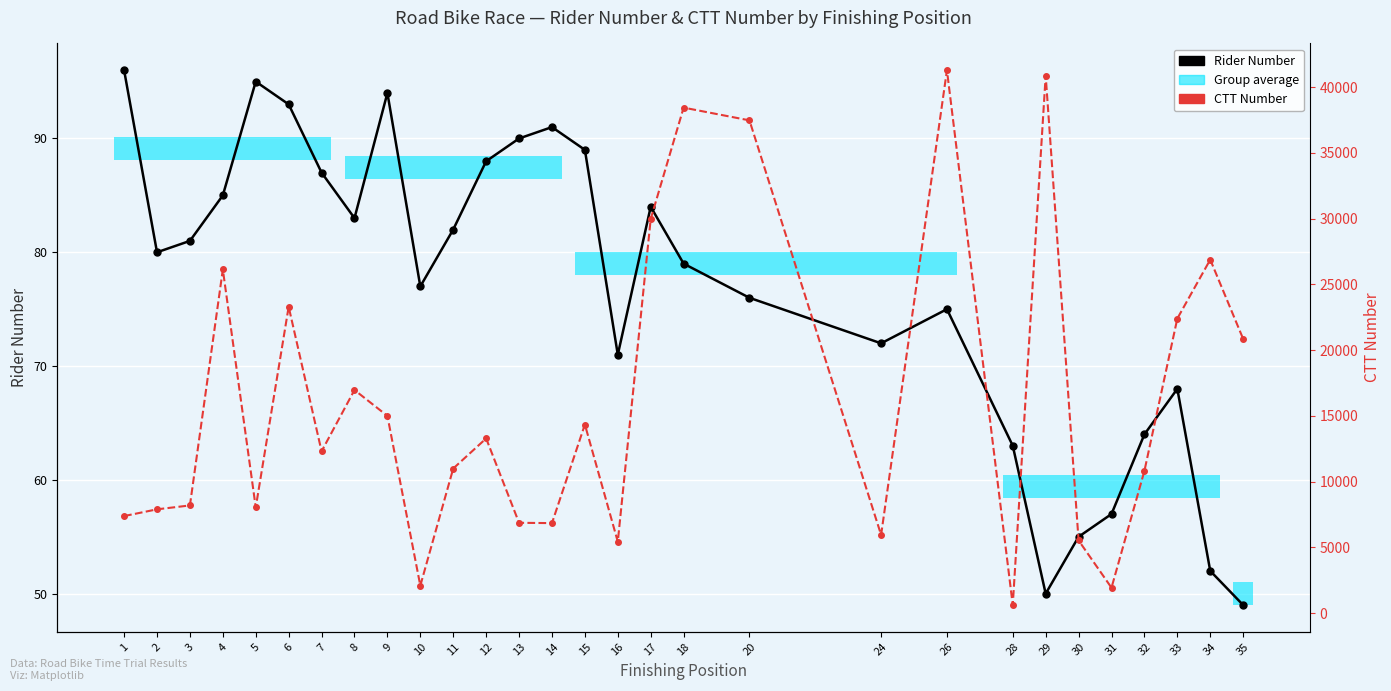

Where does the Rider Number series first go above 80?

1